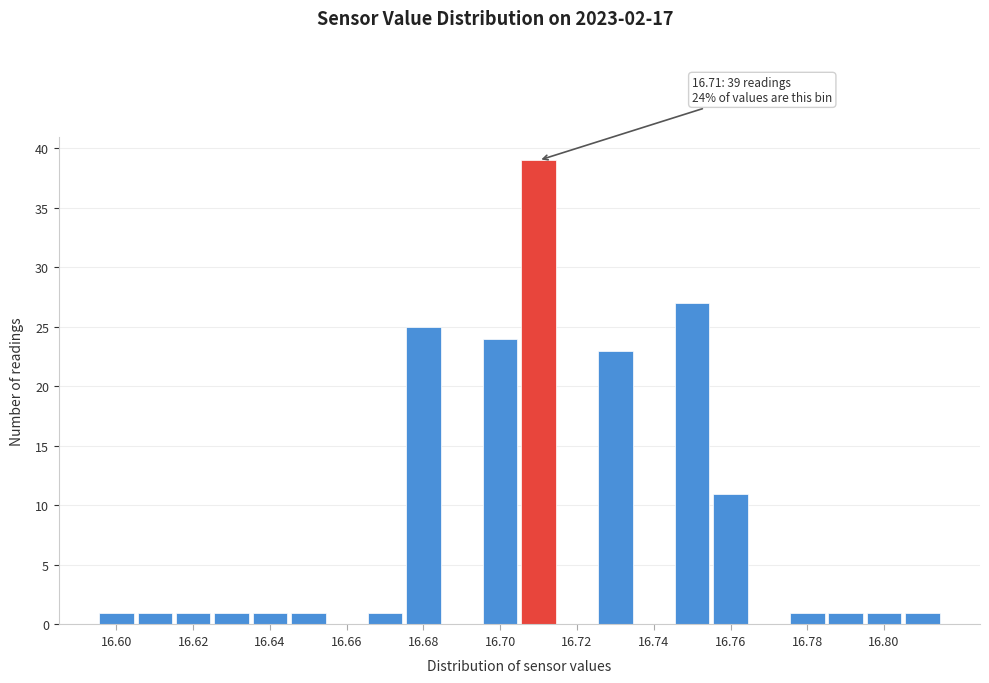

Over which range of the x-axis is the bar tallest?

16.705 to 16.715